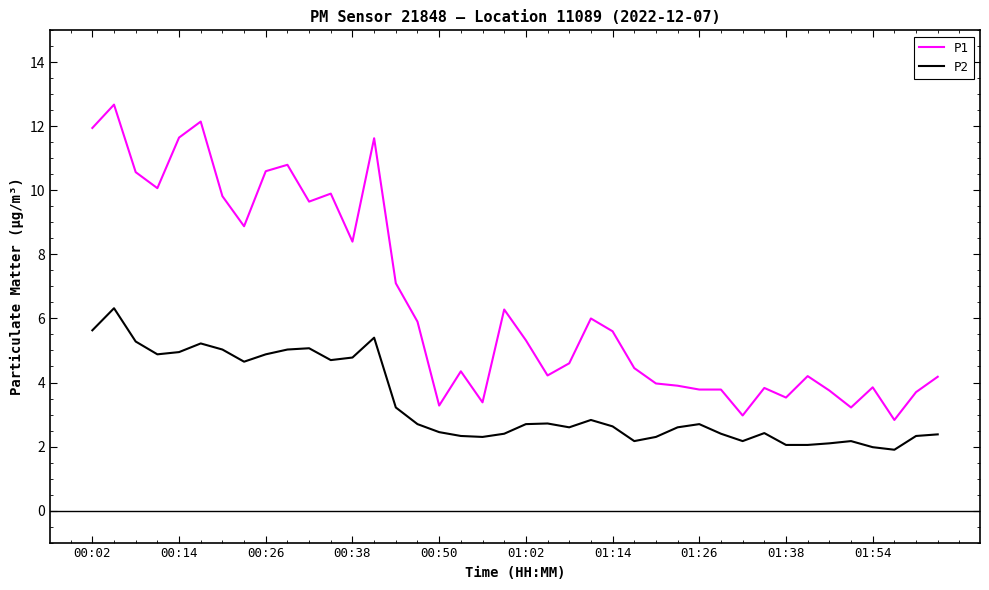

What are all the series names shown in the legend?

P1, P2